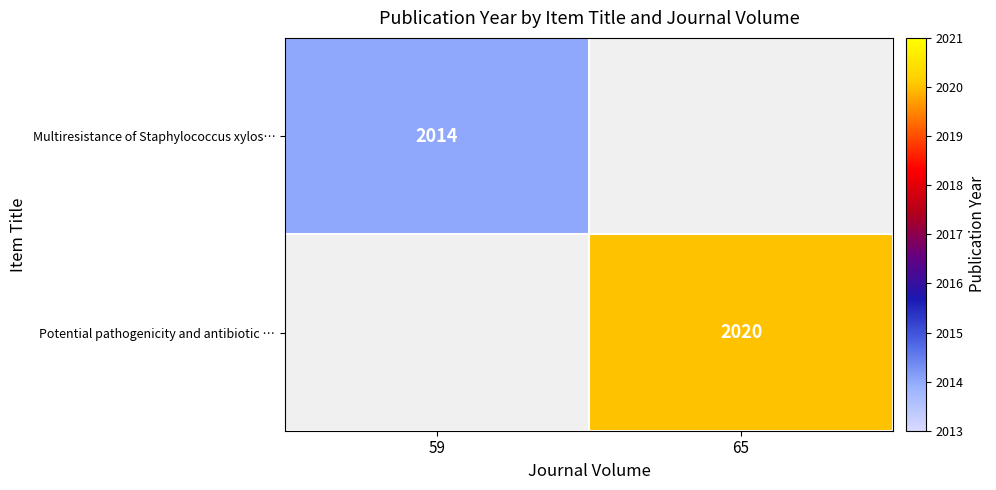

True or false: Potential pathogenicity and antibiotic … has a value of 2020 at 65.

True